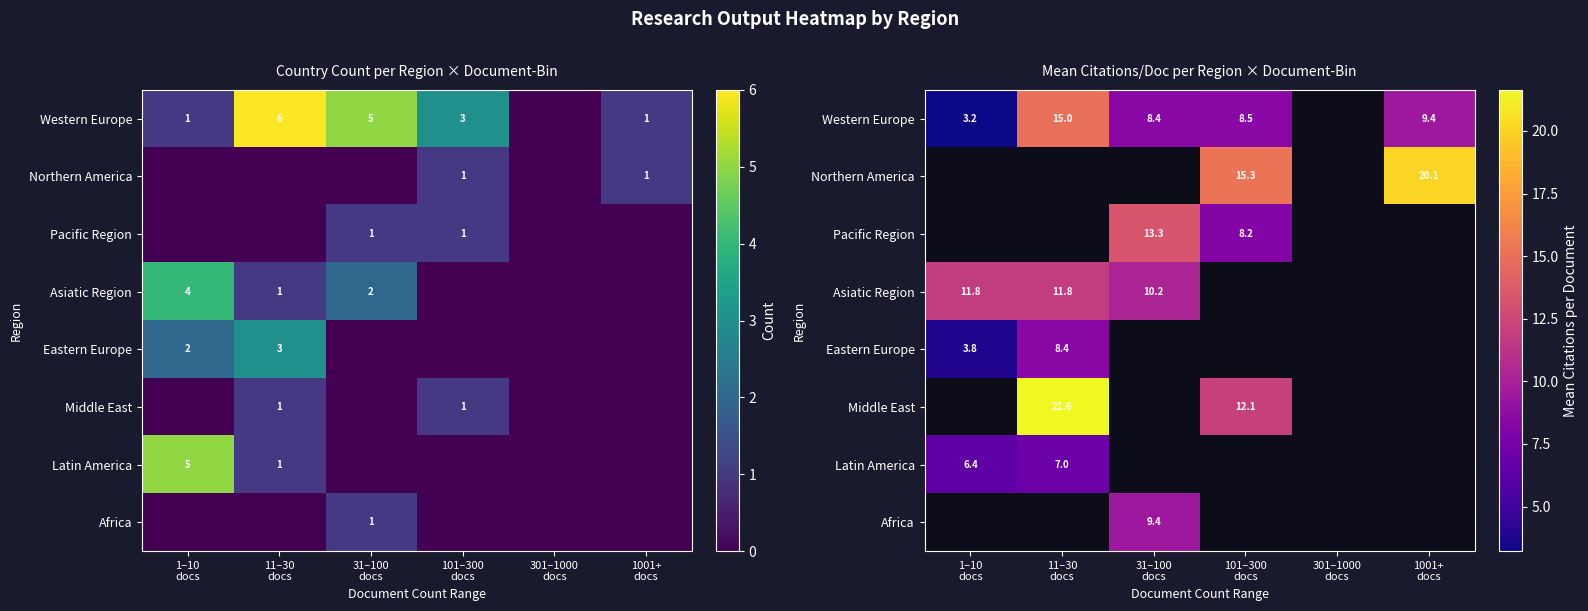

True or false: Africa has a value of 9.4 at 31–100 docs.

True